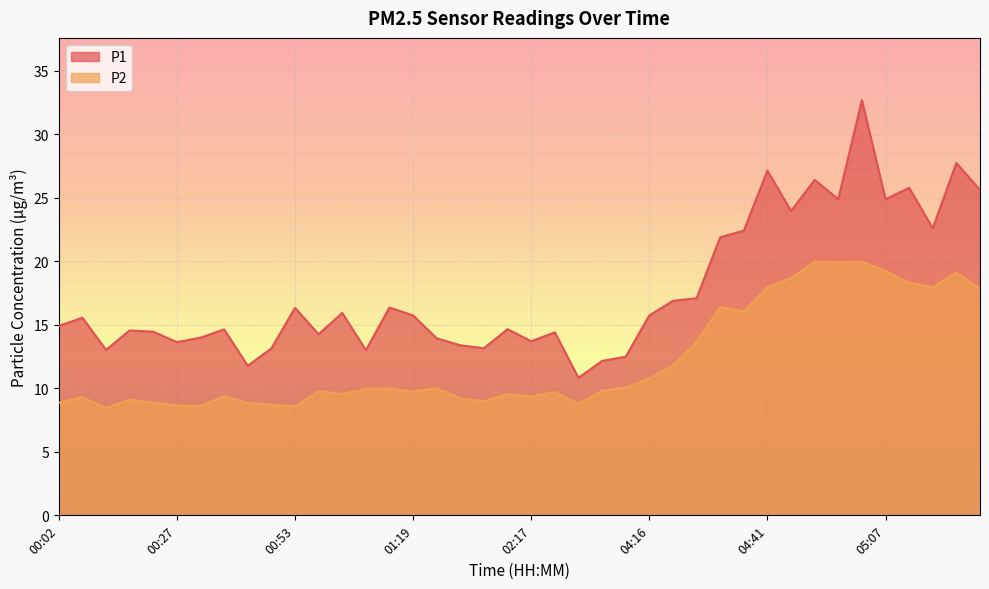

How many categories are shown in the chart?

40